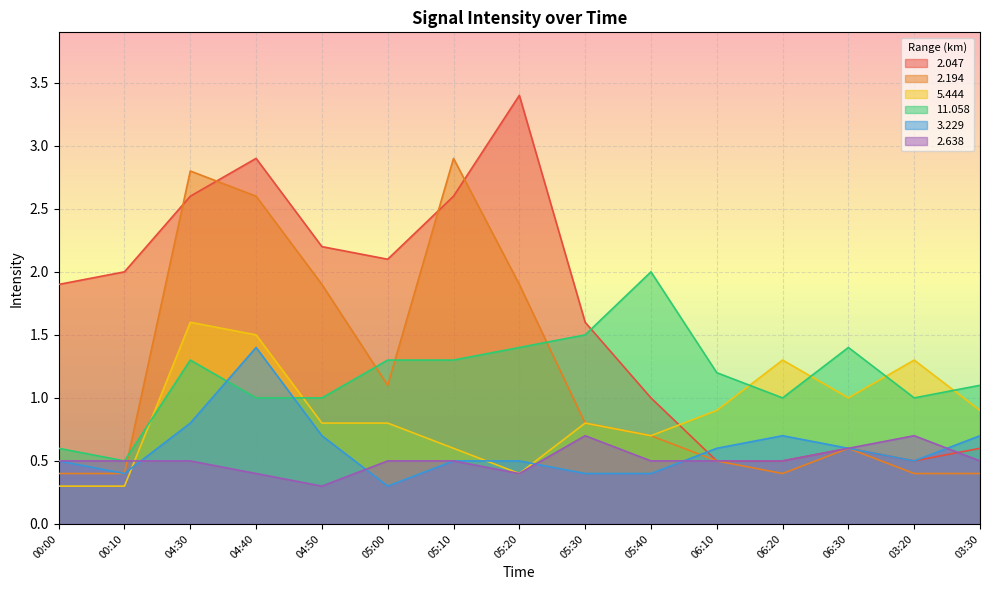

What is the value of the   5.444 point at the 4th from the left?

1.5